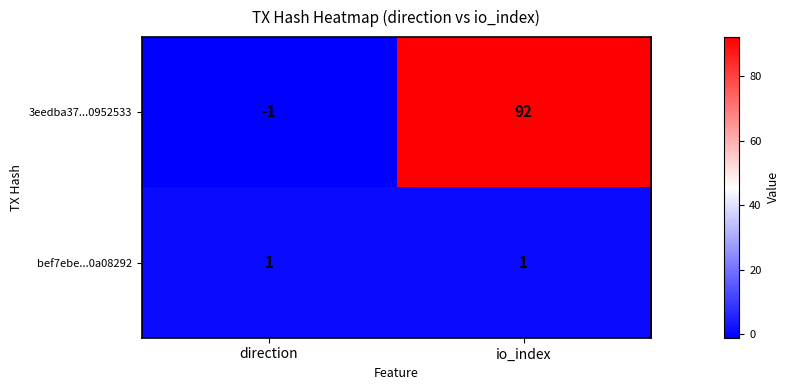

How many values in 3eedba37...0952533 are below zero?

1